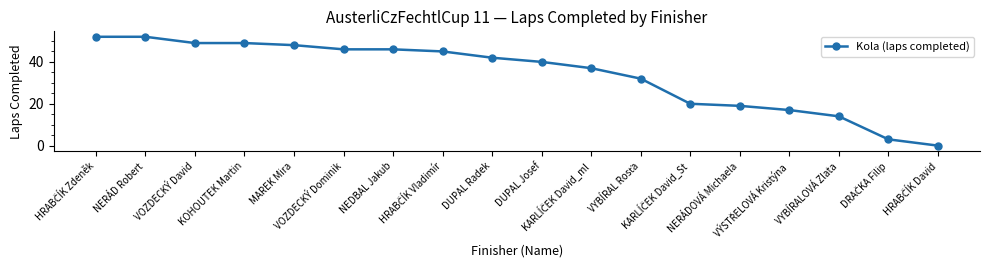

What is the maximum value shown in the chart?

52